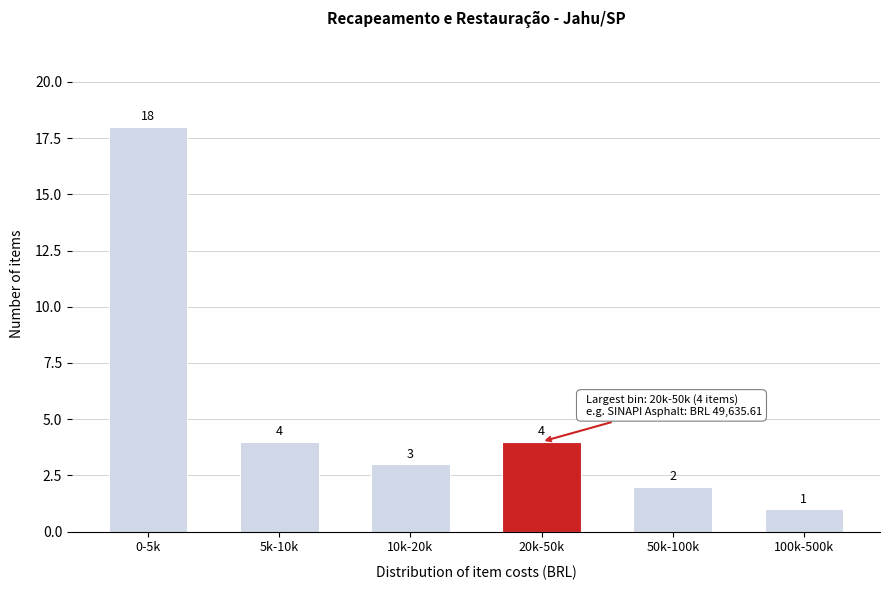

Reading left to right, extract all data points from this chart.

0-5k=18	5k-10k=4	10k-20k=3	20k-50k=4	50k-100k=2	100k-500k=1